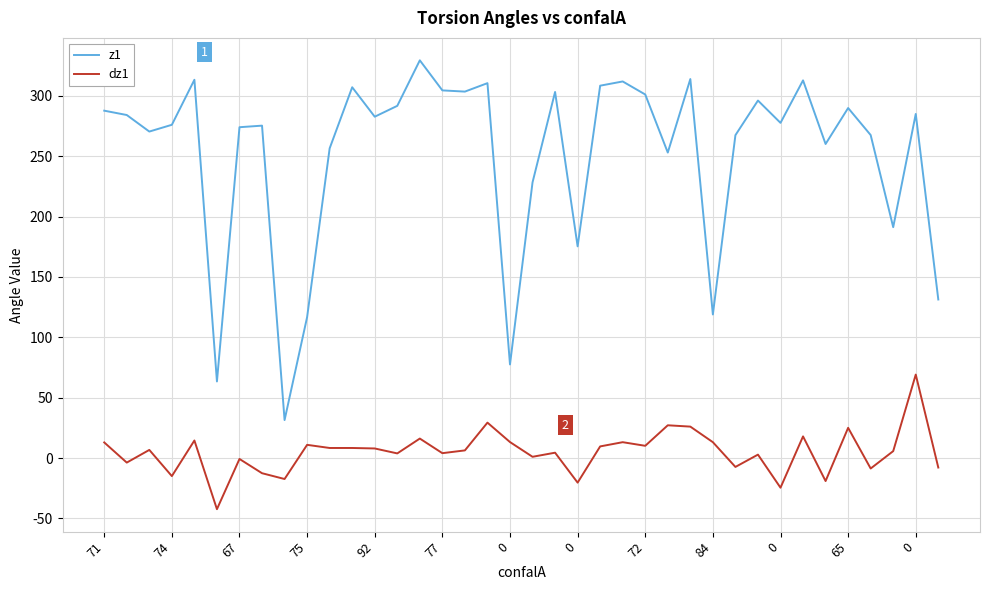

Which series has the largest range (max minus min)?

z1